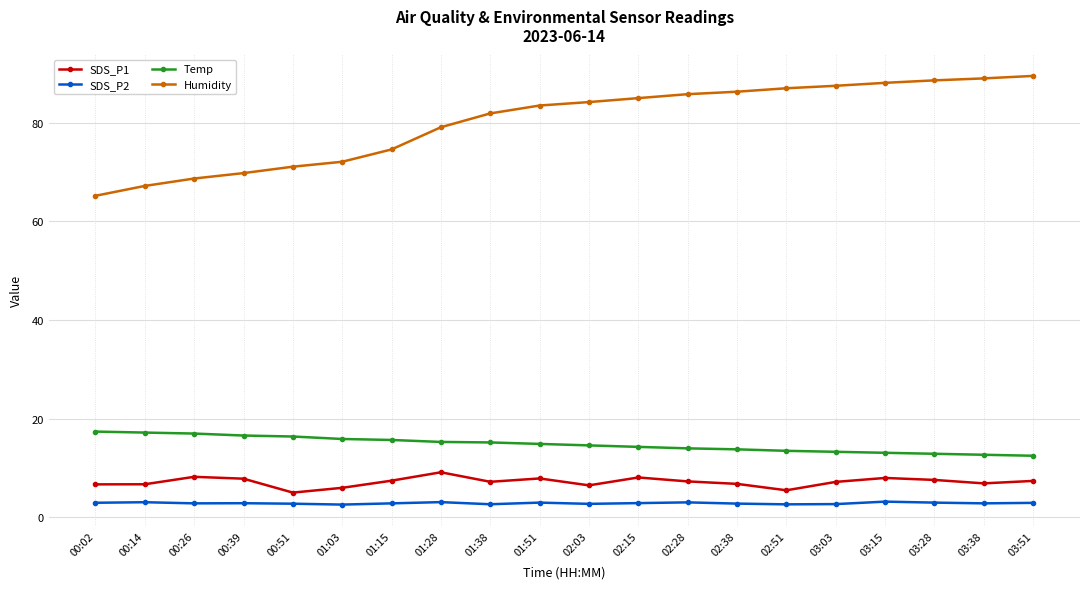

What position from the left is 02:15?

12